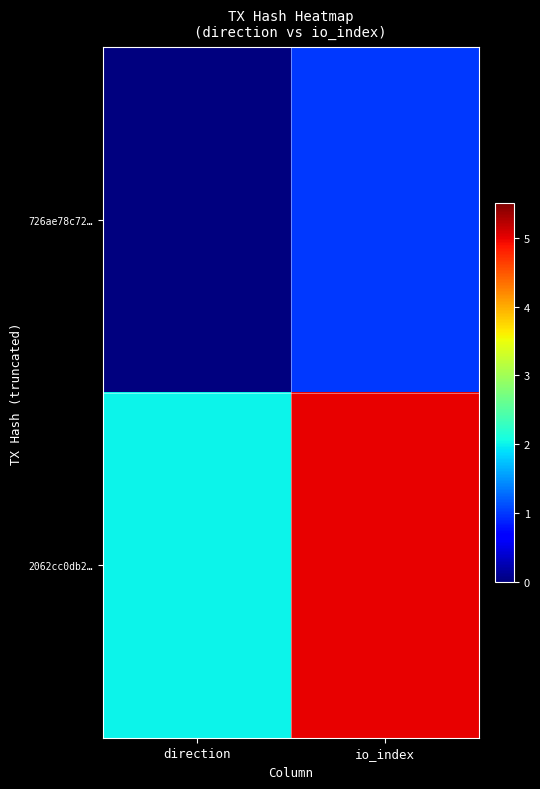

Which series has the largest total across all categories?

2062cc0db2…